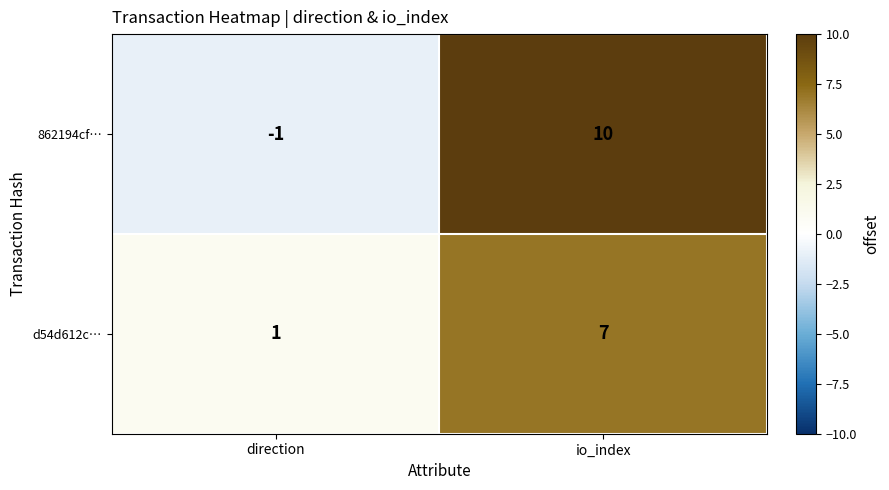

At which label does 862194cf… reach its peak?

io_index